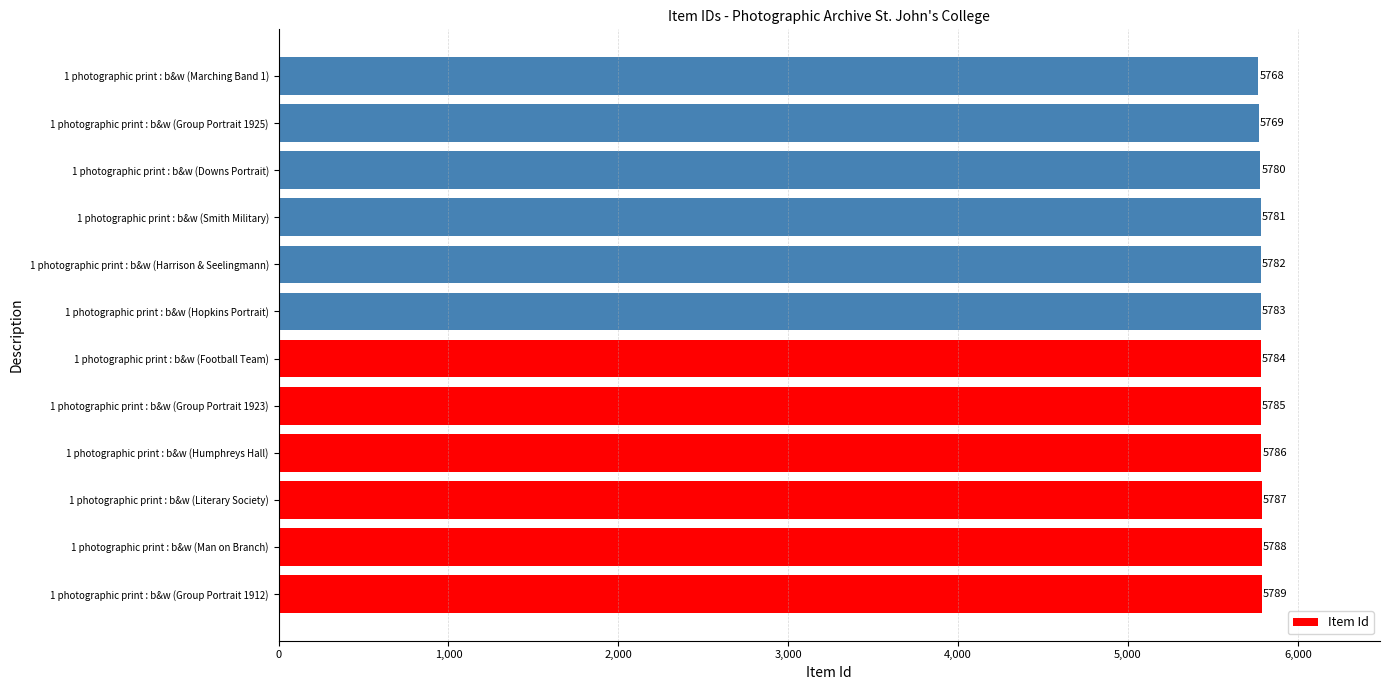

True or false: the data shows 5785 at 1 photographic print : b&w (Group Portrait 1923).

True